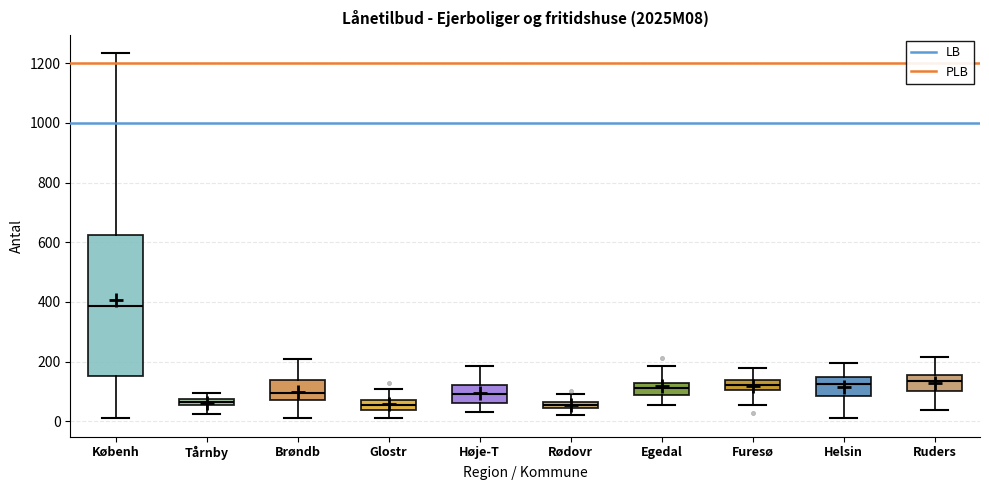

Which box is the tallest, from its lower edge to its upper edge?

Københ